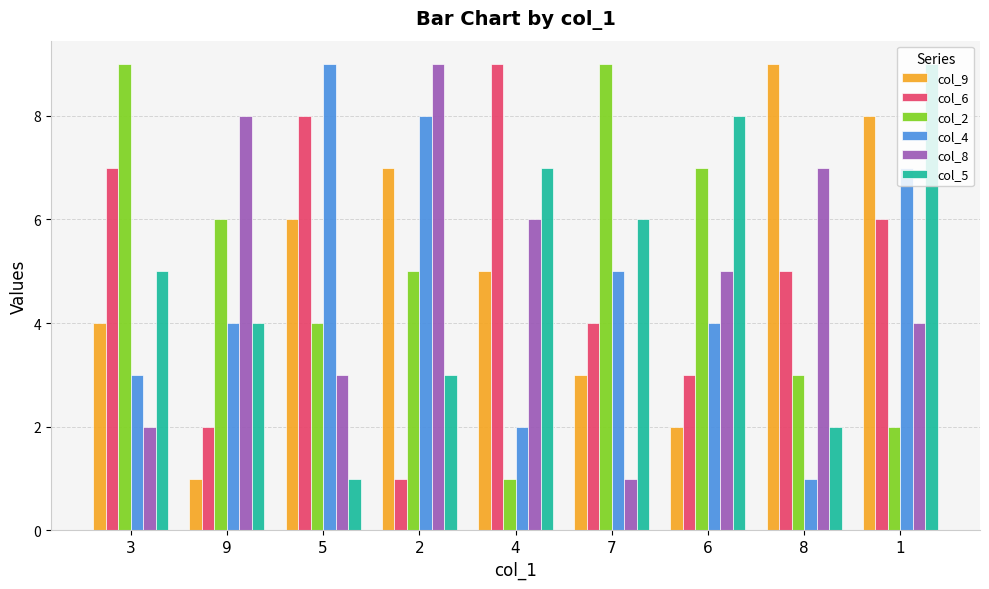

Is it true that col_2 equals 9 at 9?

False